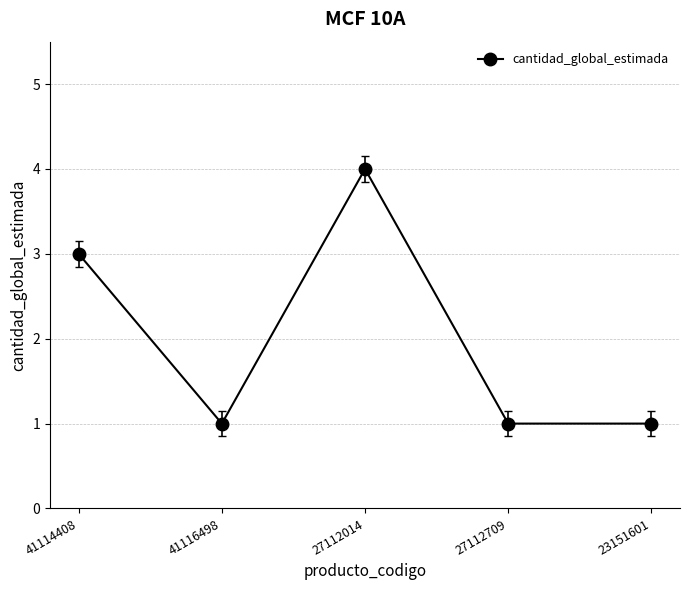

Where is the first local minimum?

41116498